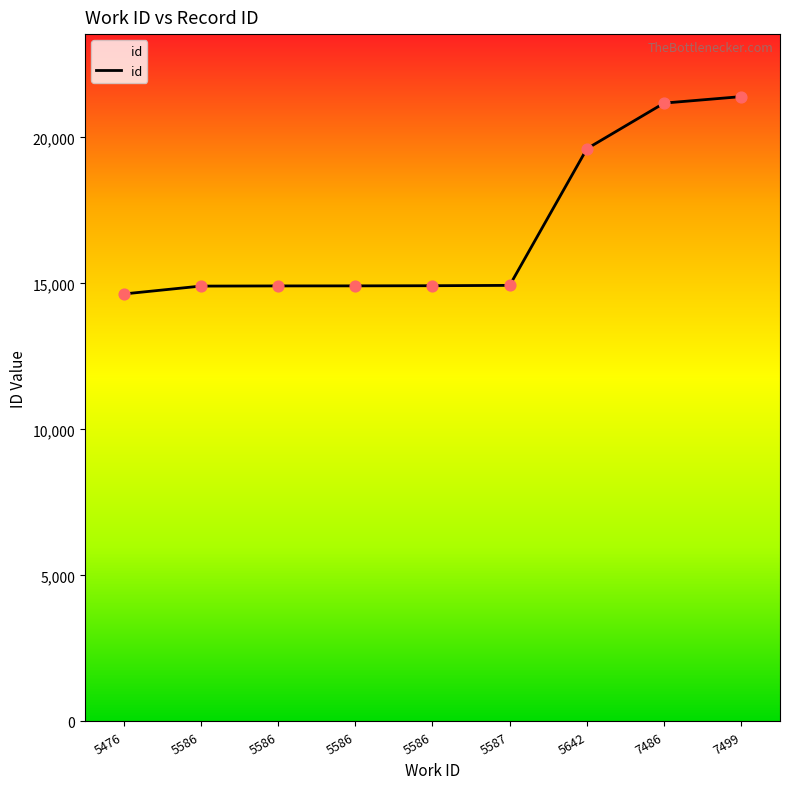

Is this an area chart (filled region under the line)?

Yes